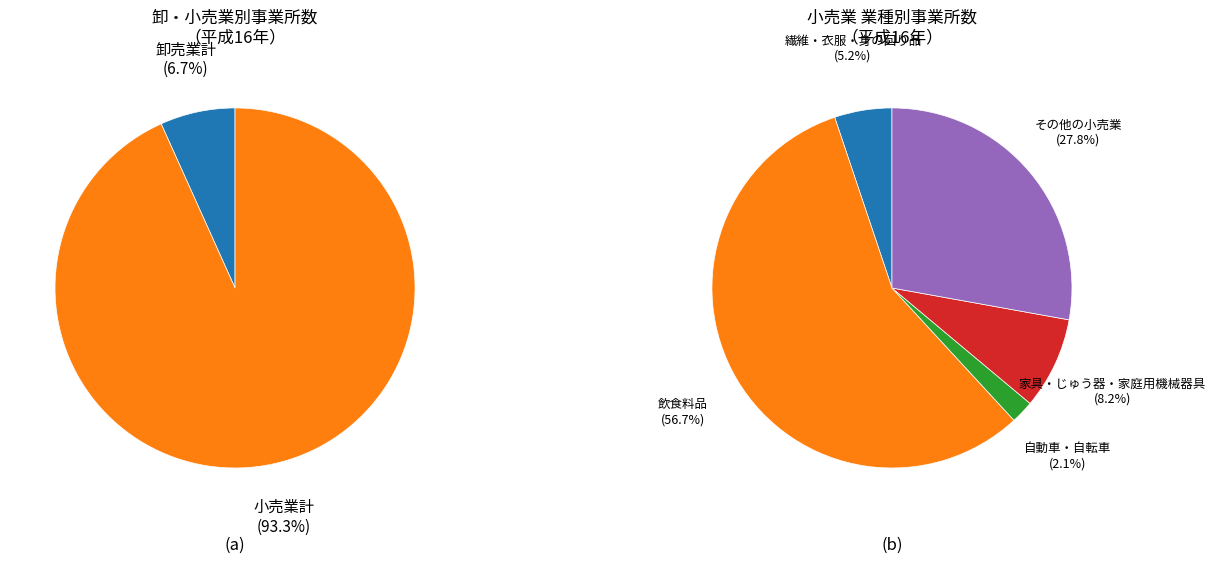

Do 小売業計 and 卸売業計 together represent more than half of the pie?

Yes